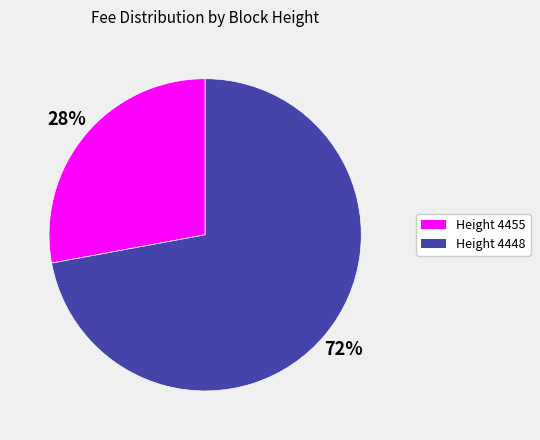

To the nearest percent, what portion does Height 4455 represent?

28%